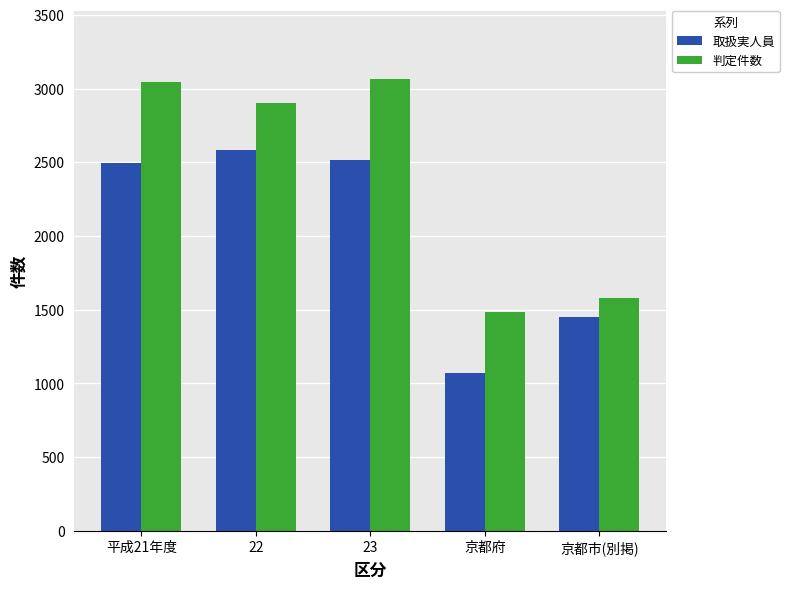

How many bars are there in each group?

2